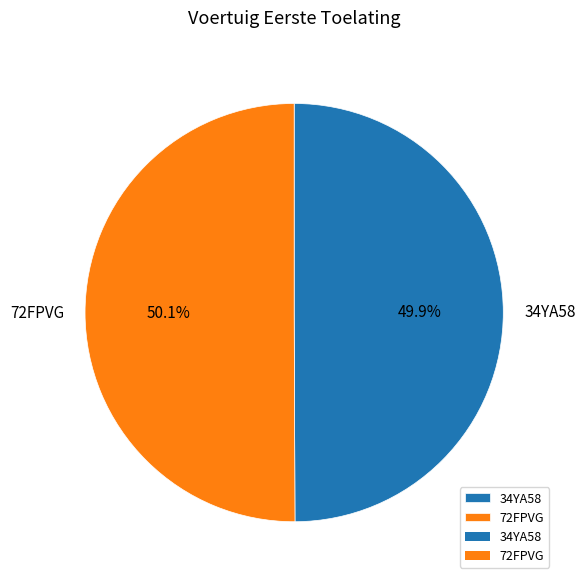

Does any single category account for the majority?

Yes